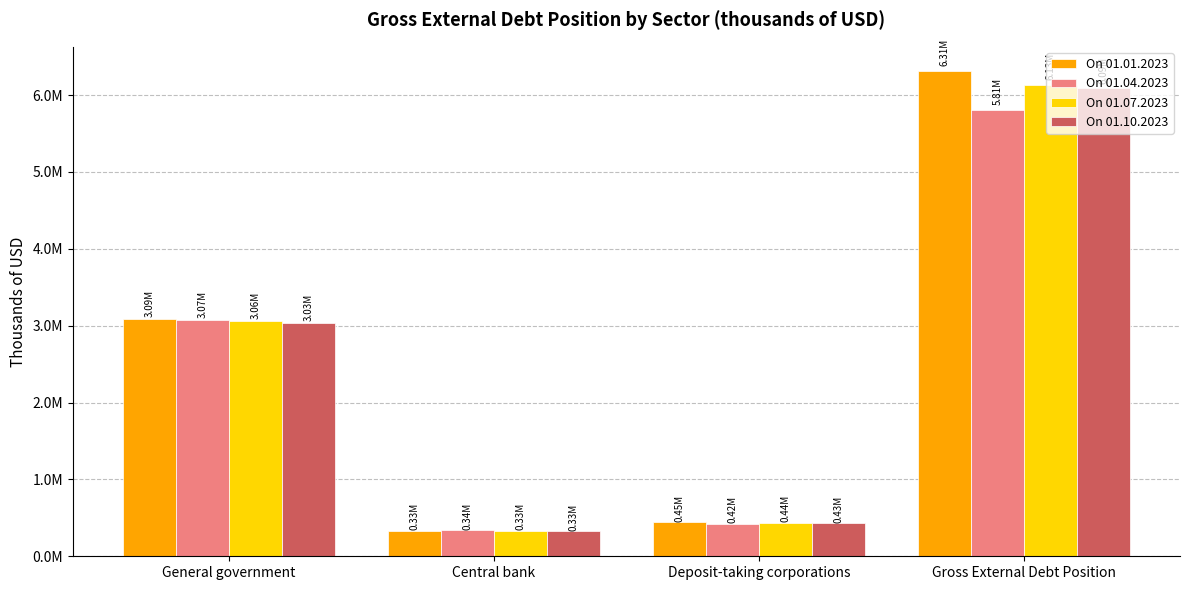

At which category does the chart reach its minimum across all series?

Central bank